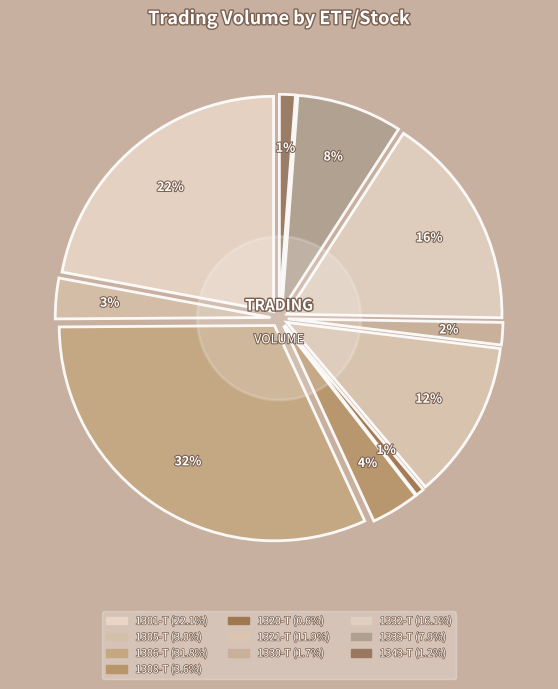

Which category has the biggest portion of the pie?

1306-T